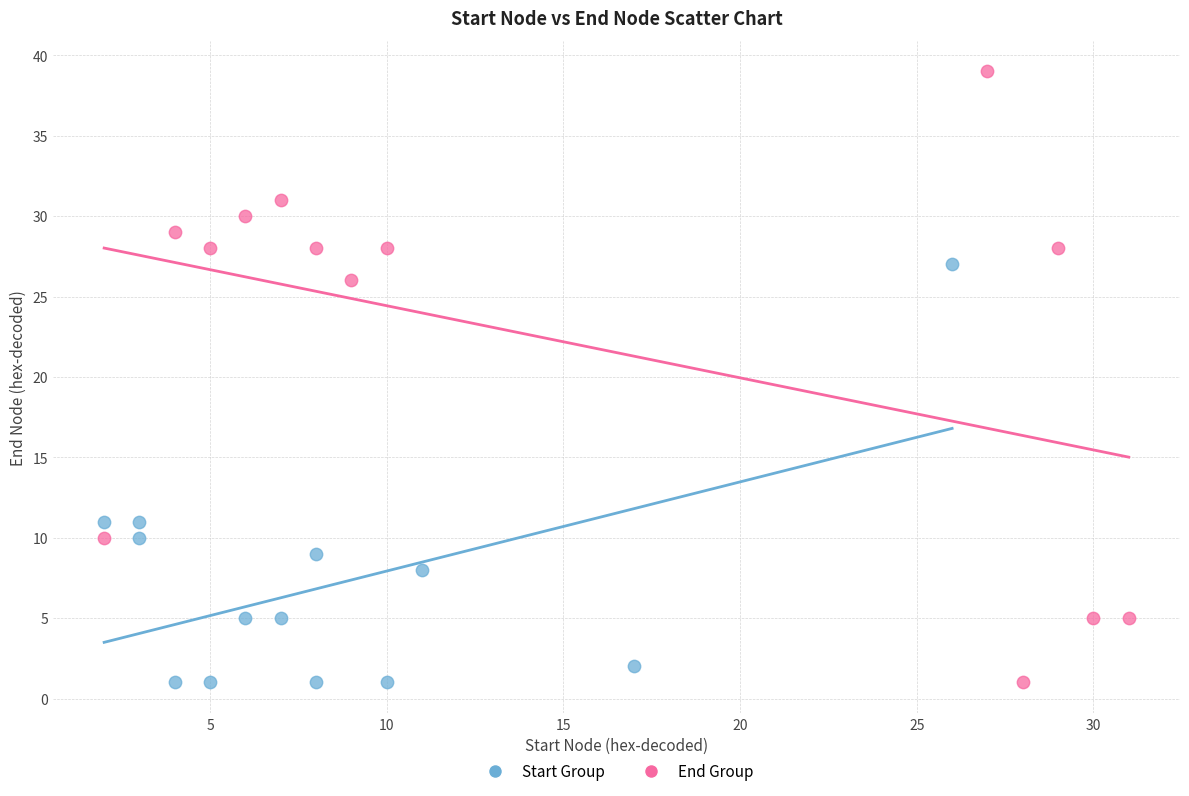

Which series has the widest spread of Y values?

End Group